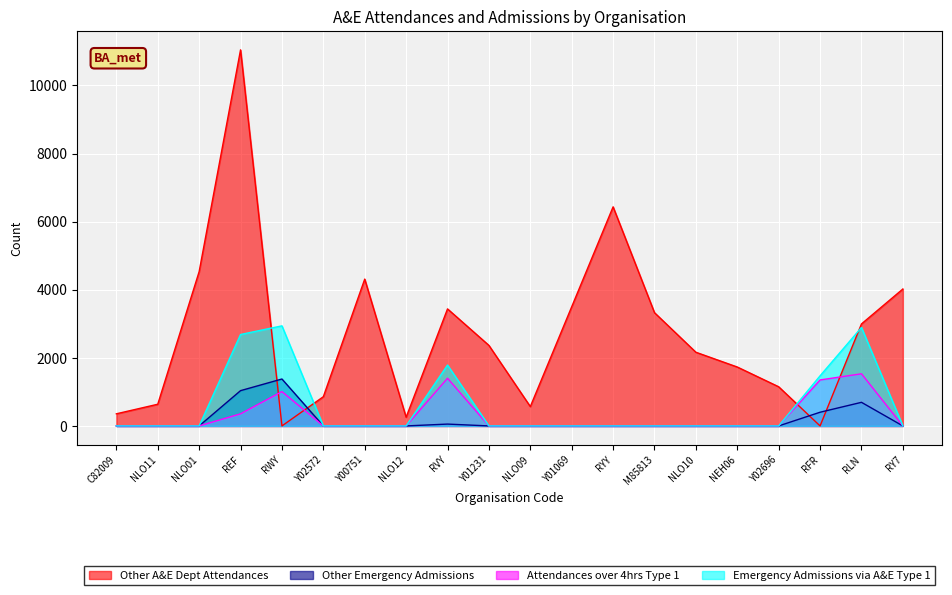

What is the label of the 2nd point from the right?

RLN